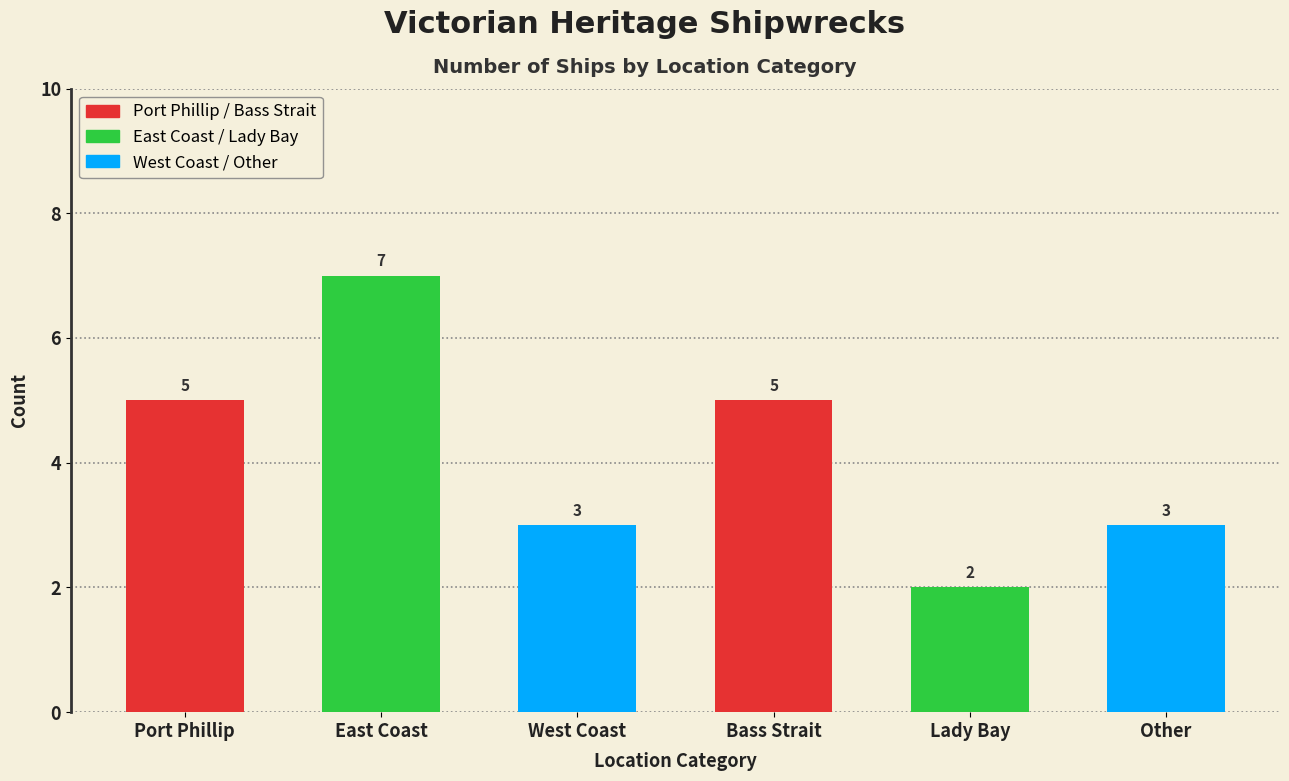

Count the number of categories in the chart.

6